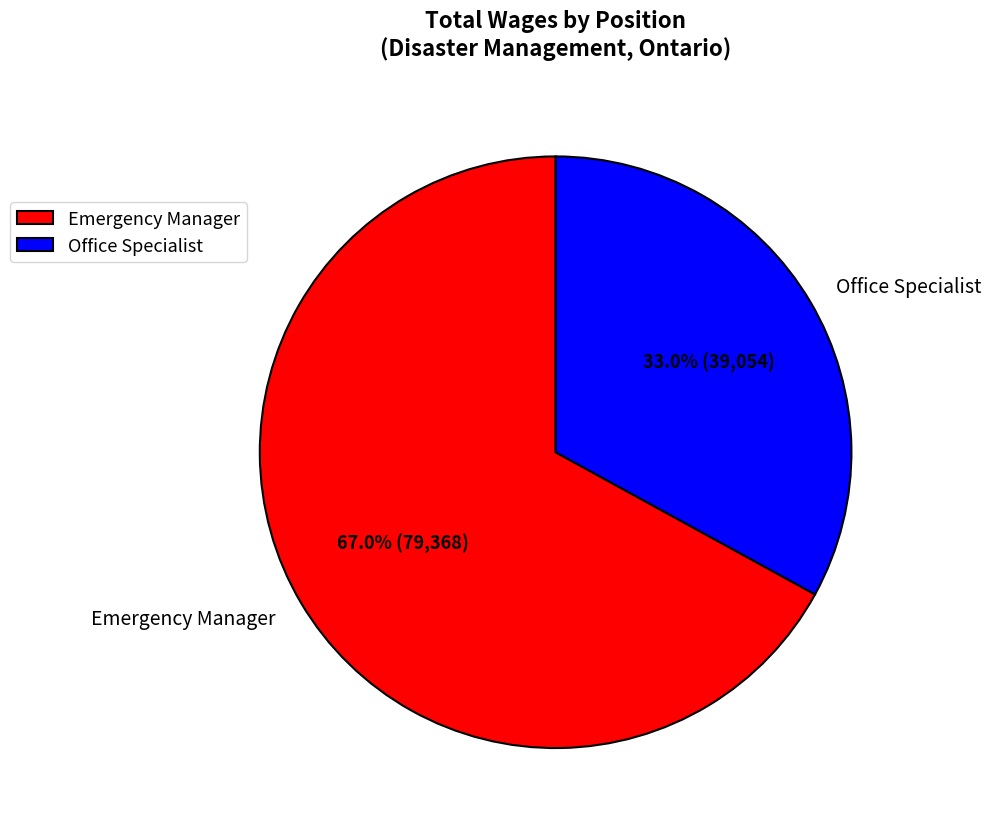

To the nearest percent, what percentage of the pie is Emergency Manager?

67%